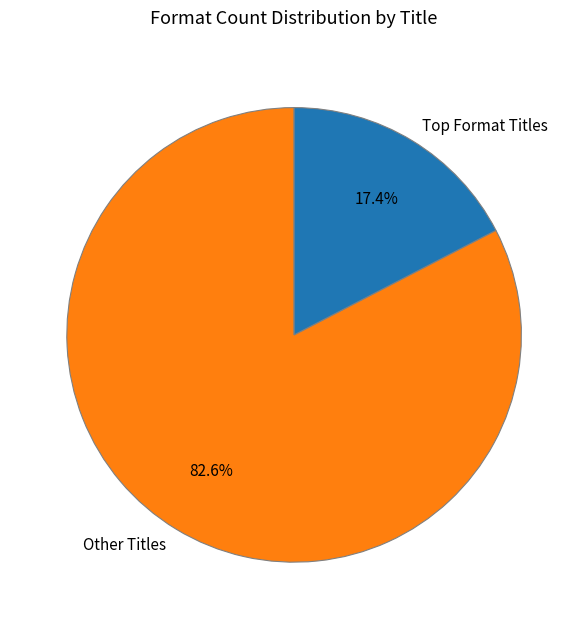

Which category has the biggest portion of the pie?

Other Titles